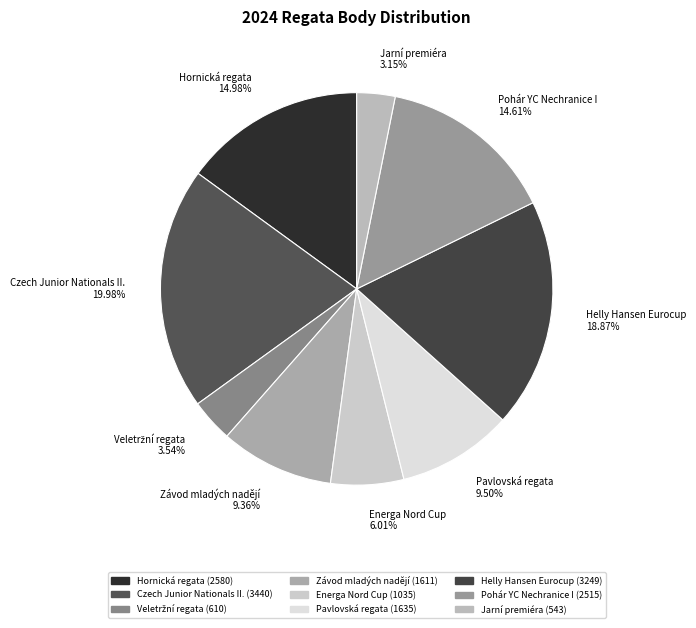

Does Energa Nord Cup represent more than half of the total?

No